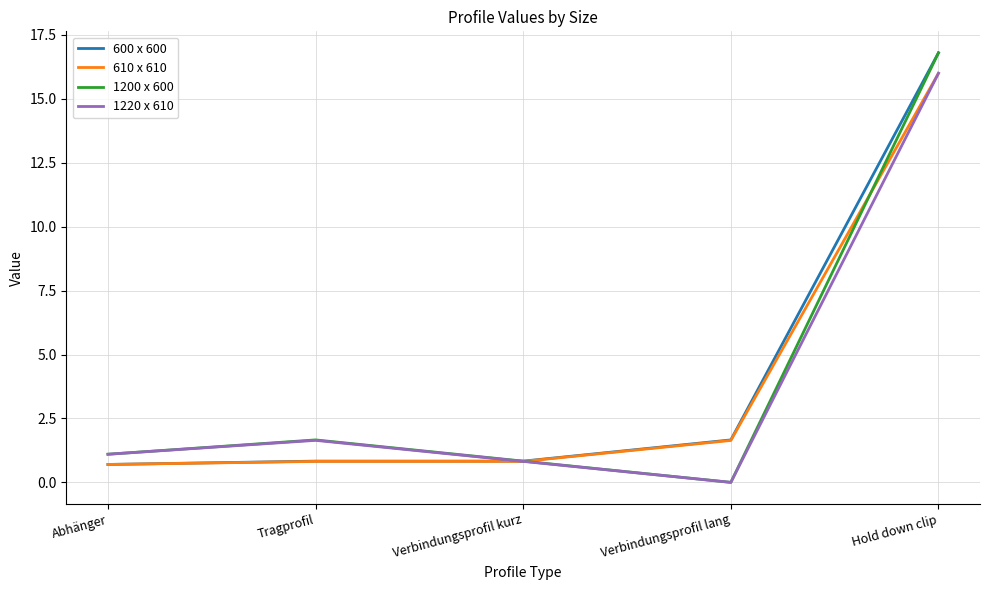

True or false: 610 x 610 has a value of 0.8 at Tragprofil.

True